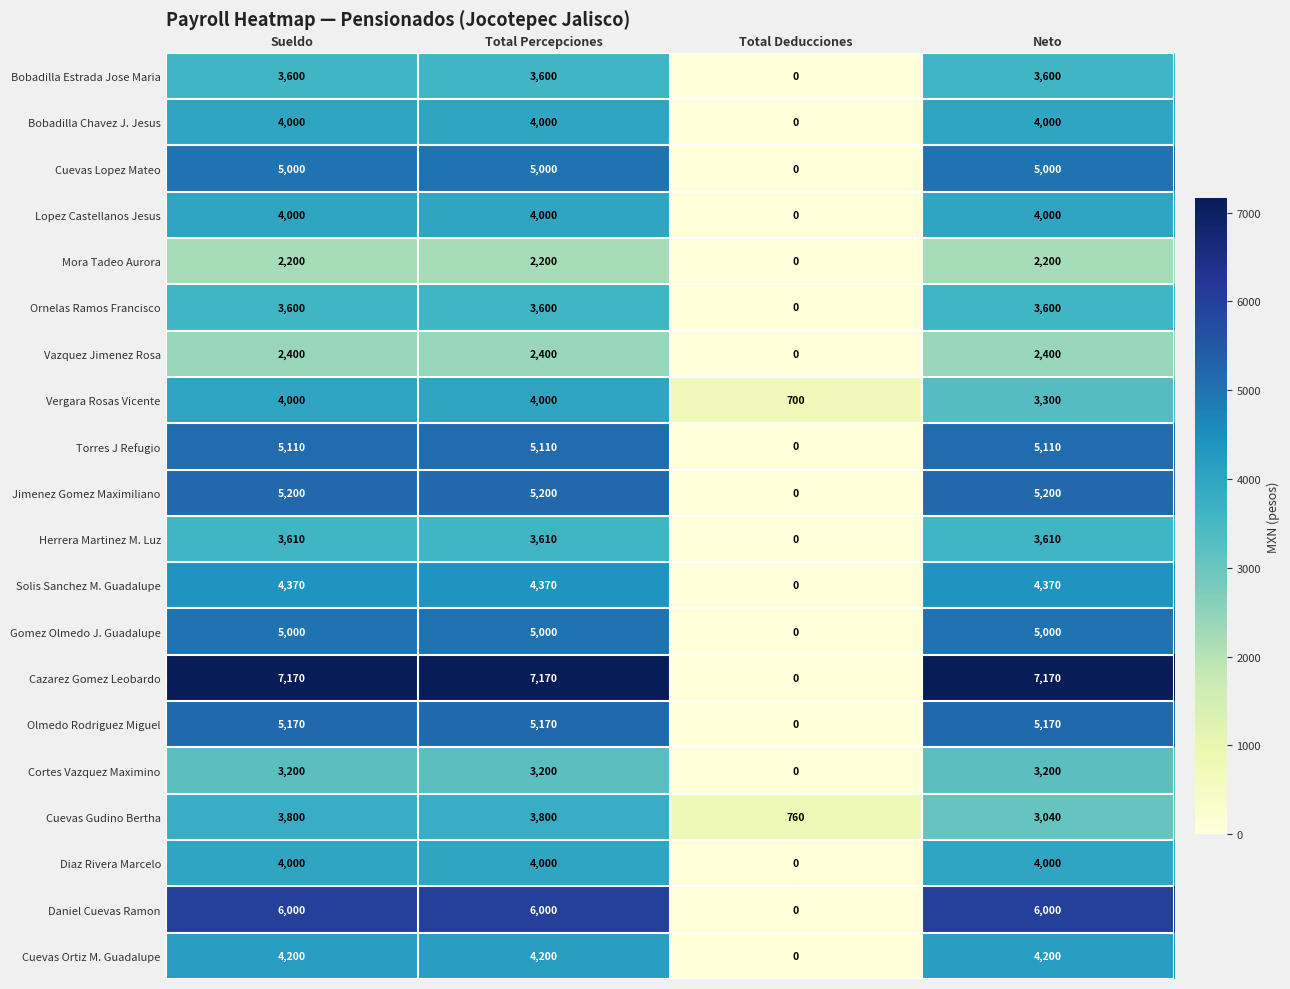

The Cortes Vazquez Maximino series shows 1273 at Neto. True or false?

False